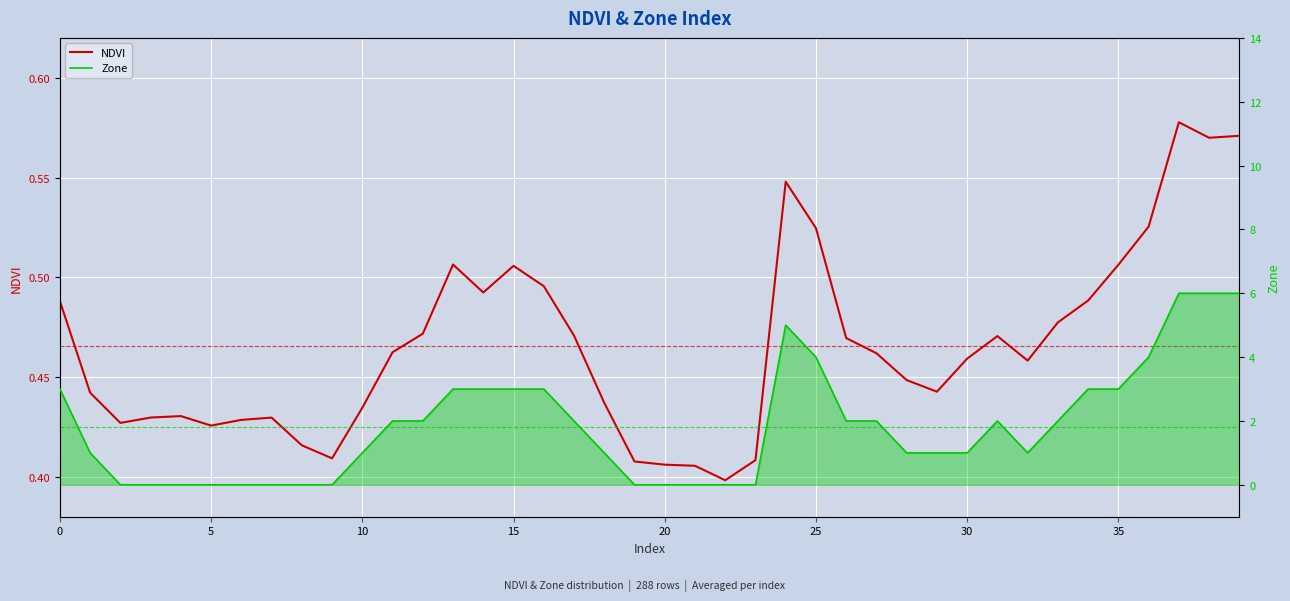

How many interior local peaks does the NDVI series have?

7